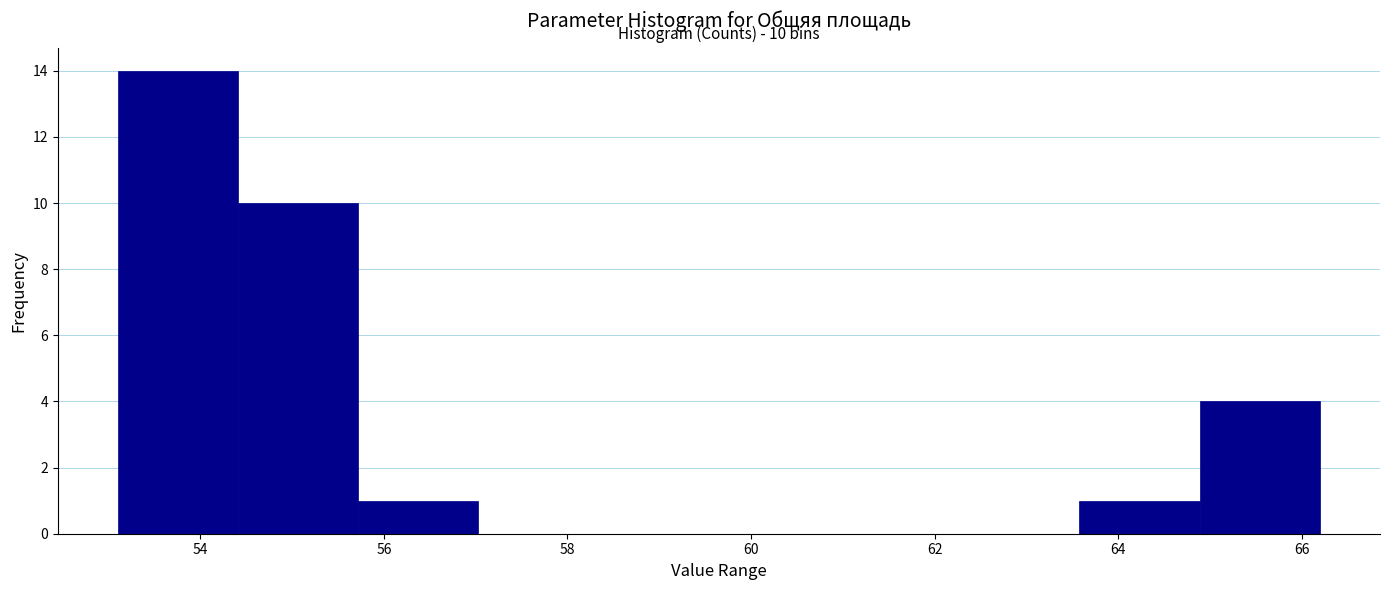

Over which range of the x-axis is the bar tallest?

53.2 to 54.4